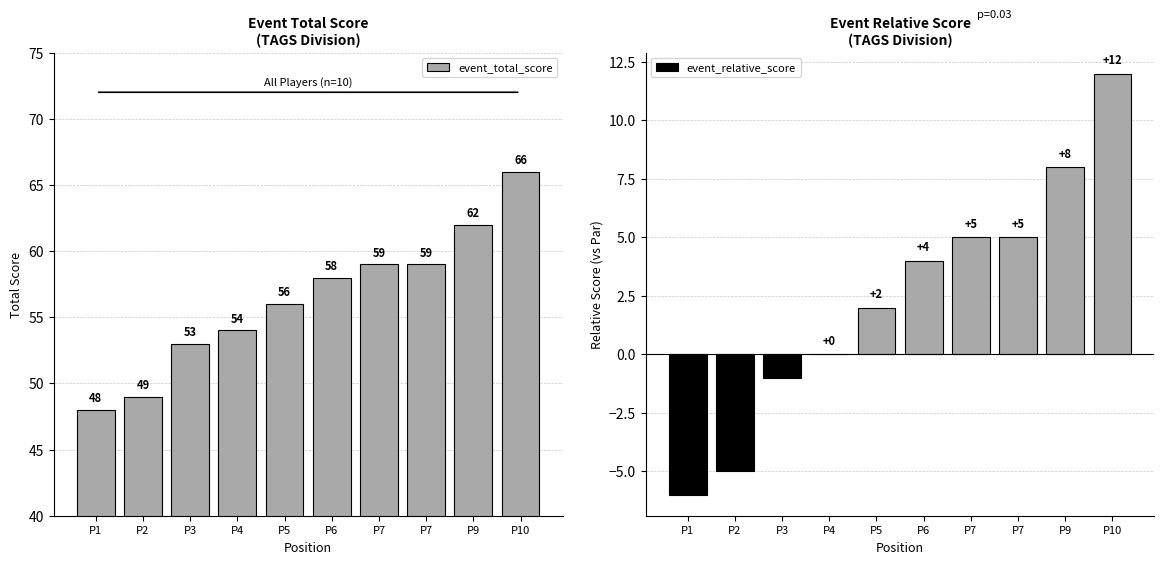

At which category is the sum across all series the highest?

P10